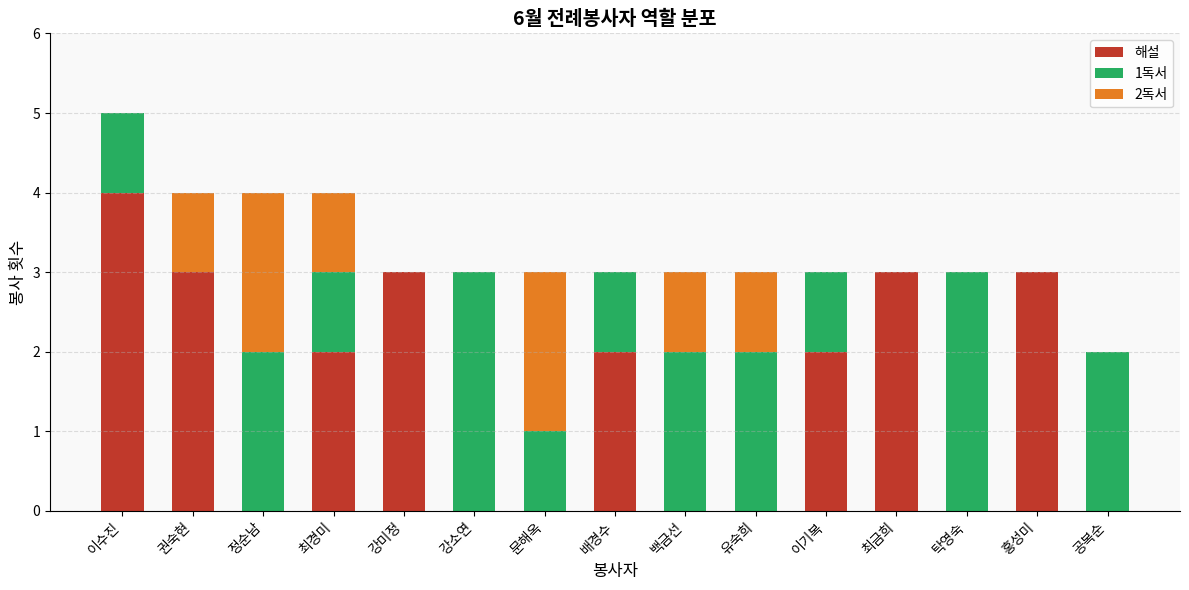

At which category is the sum across all series the highest?

이수진